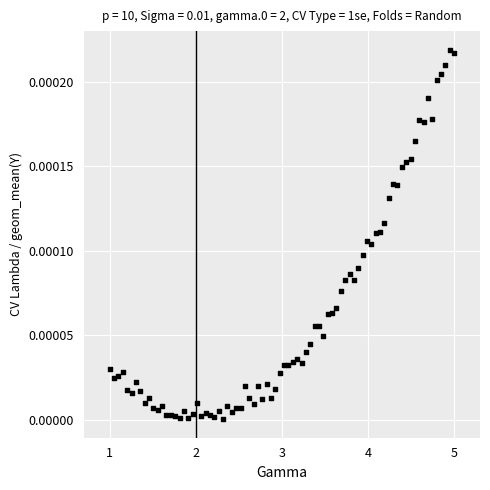

What is the range of X values (max minus min)?

4.0